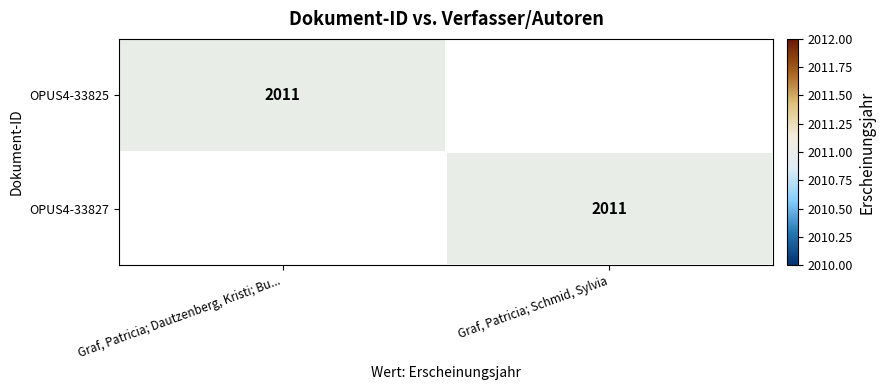

The value of OPUS4-33825 at Graf, Patricia; Dautzenberg, Kristi; Bu... is 2011. True or false?

True